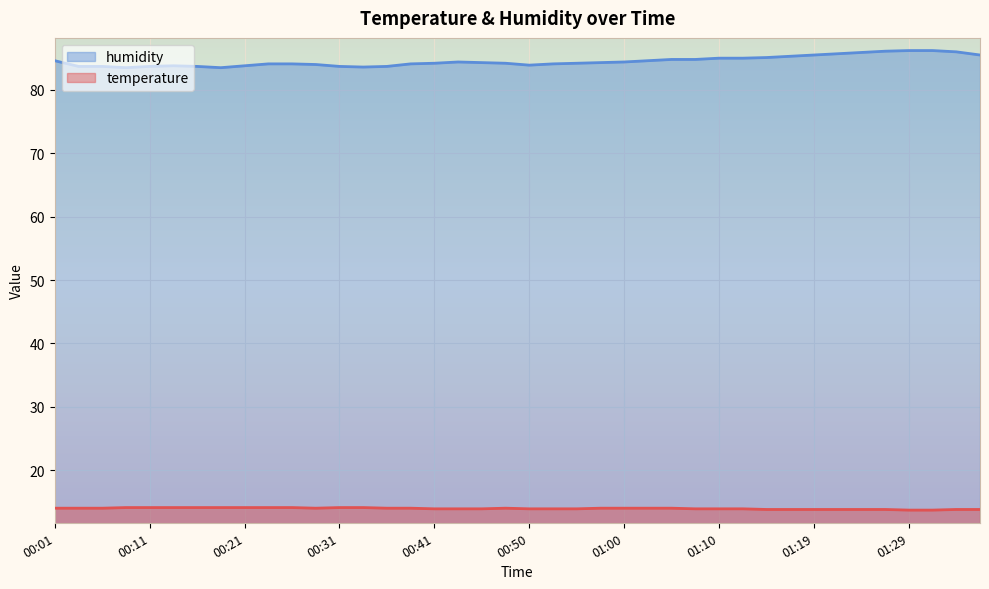

In temperature, how many points are higher than both neighbors (excluding endpoints)?

1